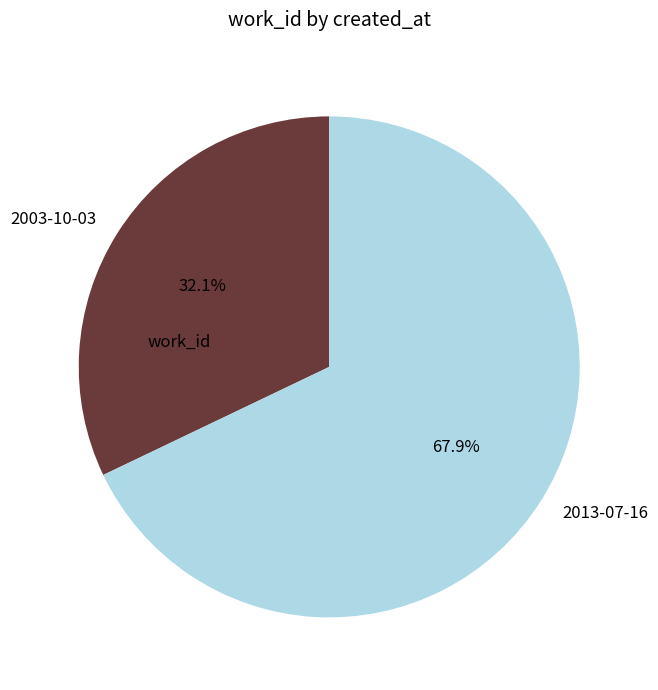

How many segments does this pie chart have?

2